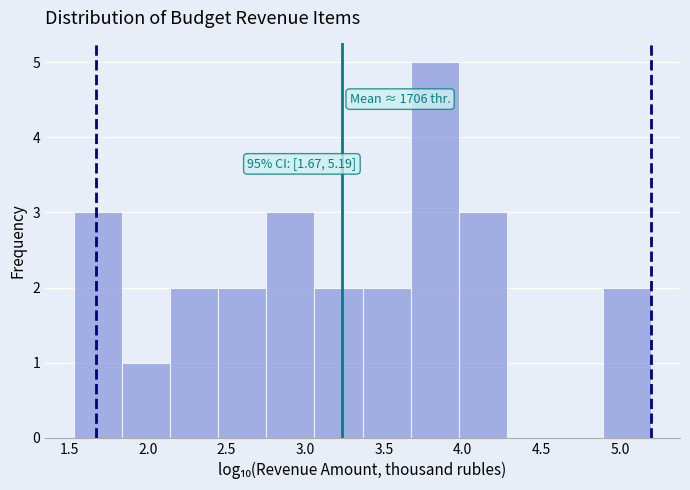

Which range on the x-axis has the tallest bar?

3.65 to 3.95